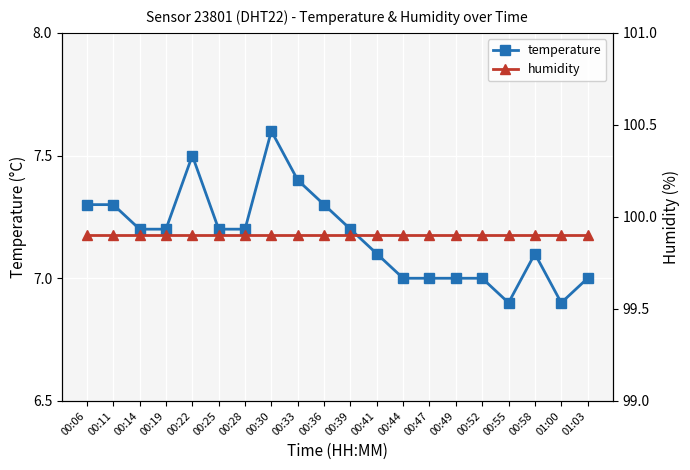

Count the number of categories in the chart.

20